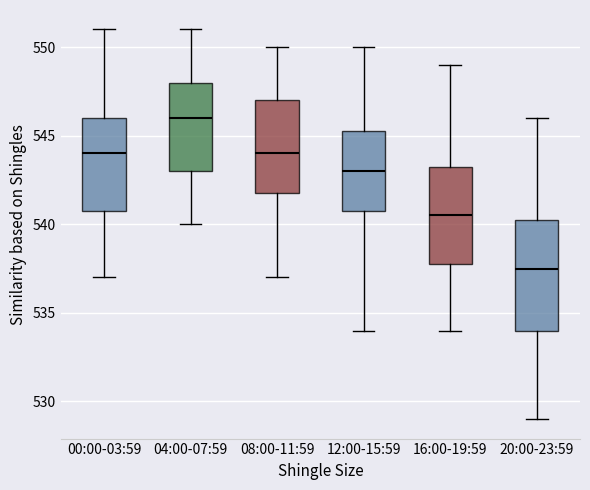

Reading left to right, read every box against the y-axis: the position of its median line, the range the box covers, and the ends of its whiskers. The values are not printed on the chart, so give them approximately, as read against the axis.

00:00-03:59: median 544.0, box 541.0 to 546.0, whiskers 537.0 to 551.0
04:00-07:59: median 546.0, box 543.0 to 548.0, whiskers 540.0 to 551.0
08:00-11:59: median 544.0, box 542.0 to 547.0, whiskers 537.0 to 550.0
12:00-15:59: median 543.0, box 541.0 to 545.5, whiskers 534.0 to 550.0
16:00-19:59: median 540.5, box 538.0 to 543.5, whiskers 534.0 to 549.0
20:00-23:59: median 537.5, box 534.0 to 540.5, whiskers 529.0 to 546.0